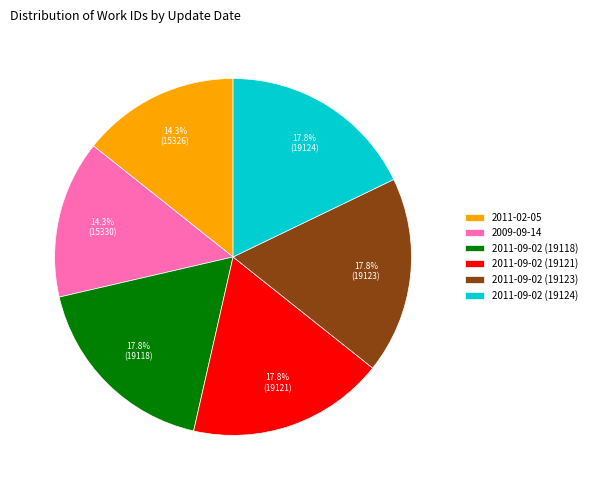

To the nearest percent, what portion does 2009-09-14 represent?

14%